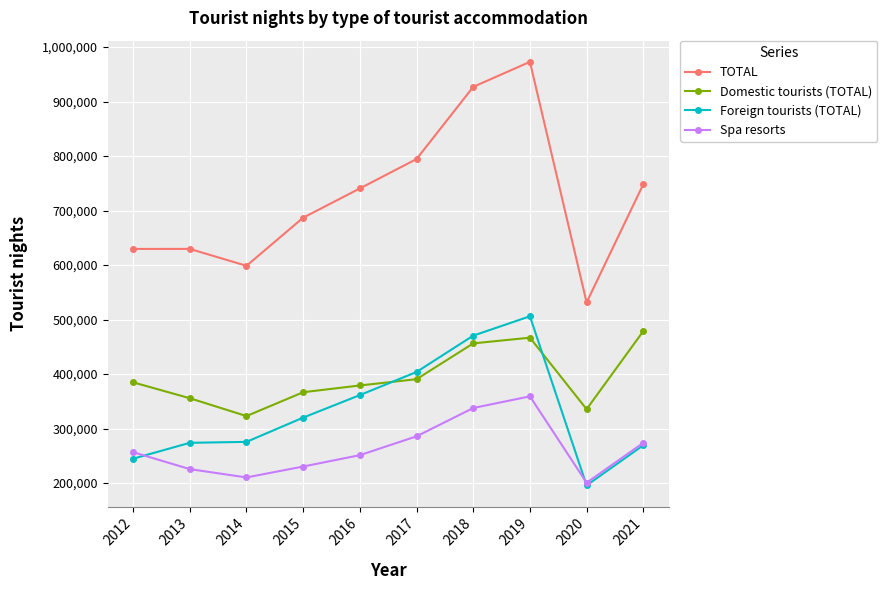

At which category does the chart reach its minimum across all series?

2020